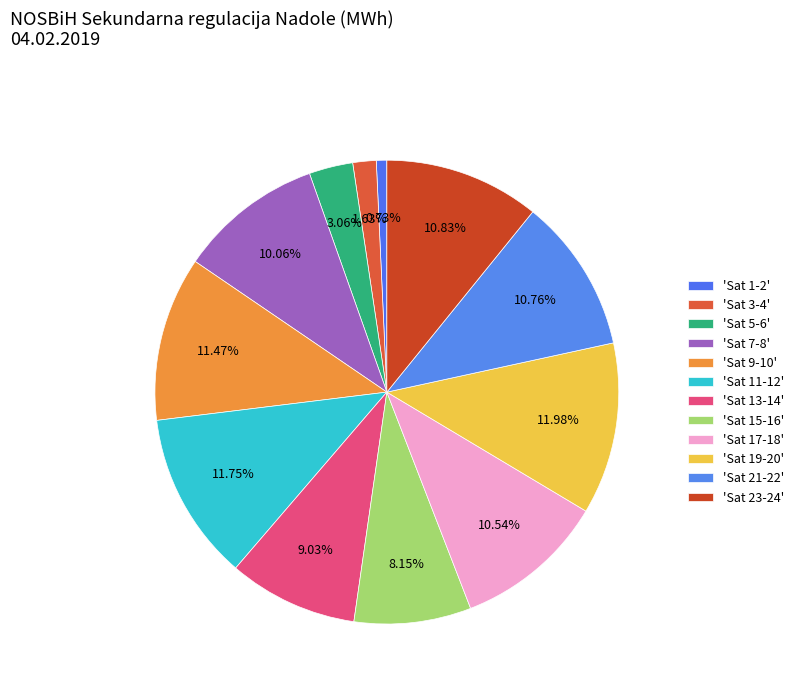

How many slices are in this pie chart?

12